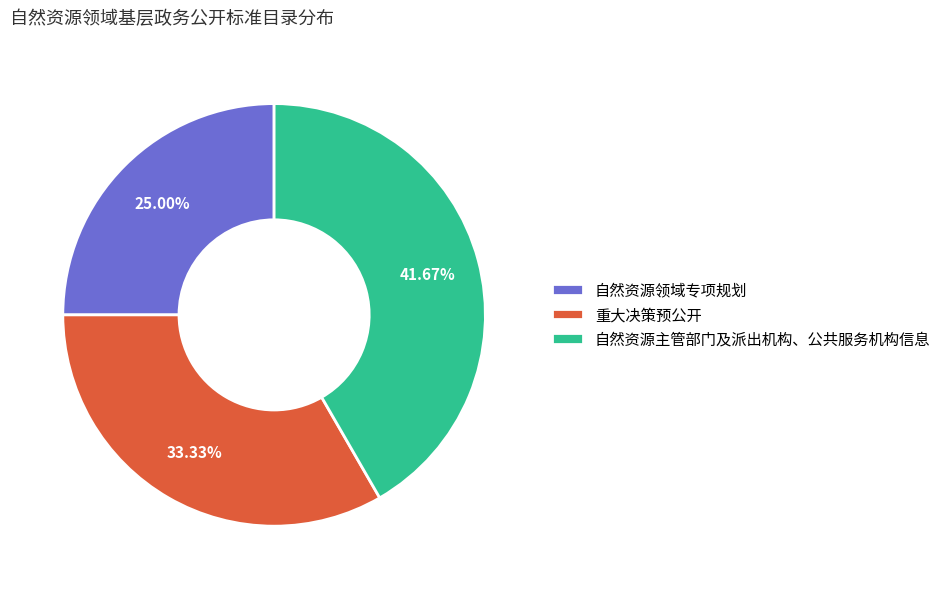

Which slice is the largest?

自然资源主管部门及派出机构、公共服务机构信息